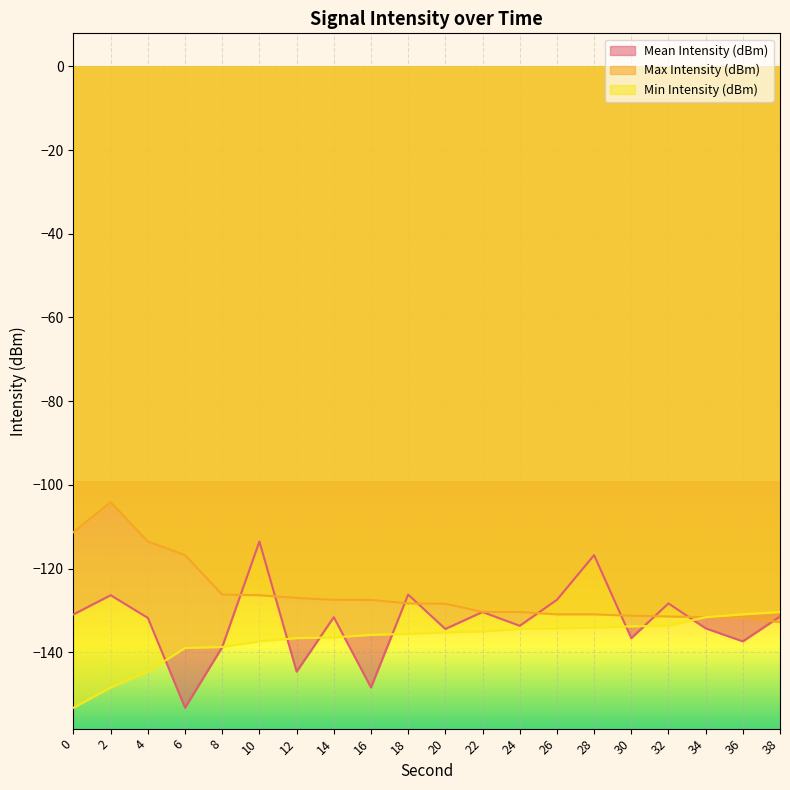

After their last crossing, which series has the higher values: Mean Intensity (dBm) or Max Intensity (dBm)?

Mean Intensity (dBm)